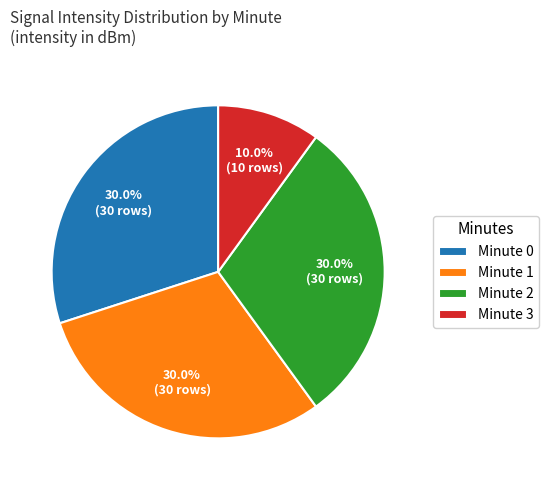

What is the total percentage of Minute 1 and Minute 0?

60.0%